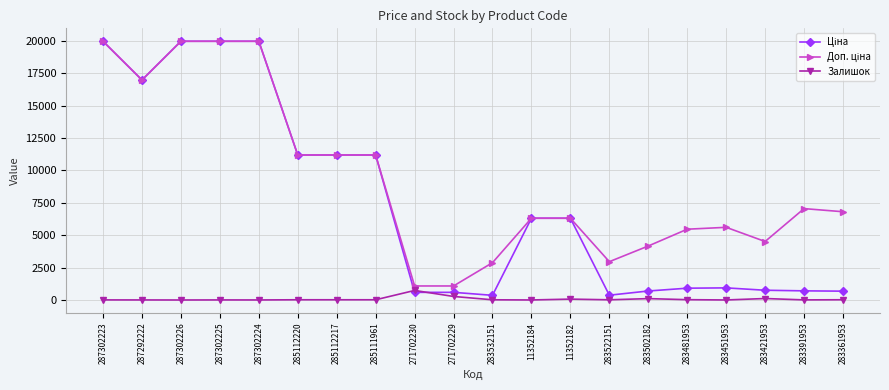

The value of Залишок at 285112217 is 17.0. True or false?

True